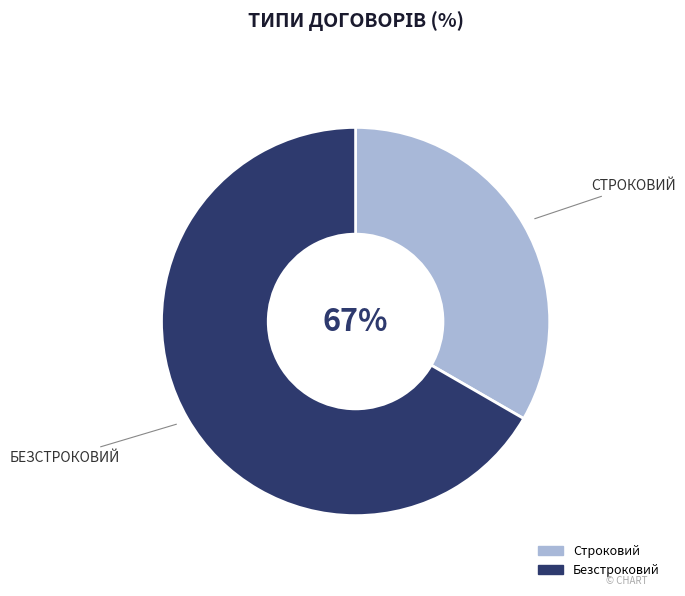

Rank the categories by value from lowest to highest.

Строковий, Безстроковий